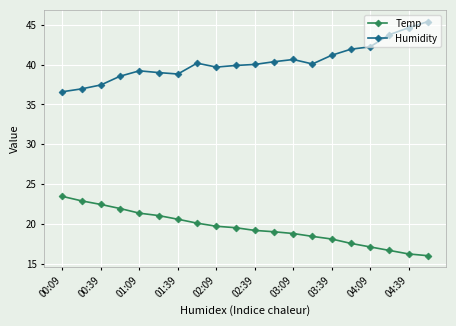

What is the difference between the second highest and minimum values in the Temp series?

6.9